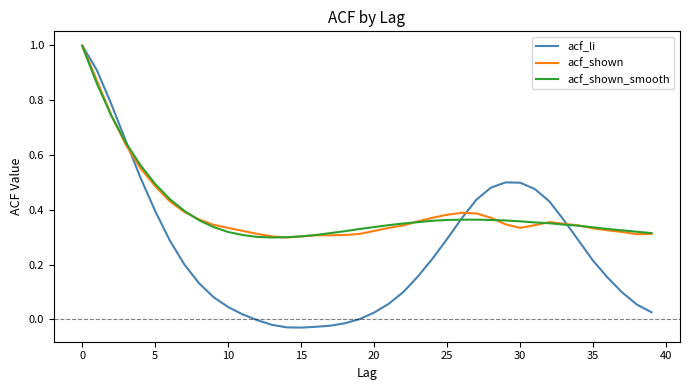

What is the greatest value displayed?

1.0